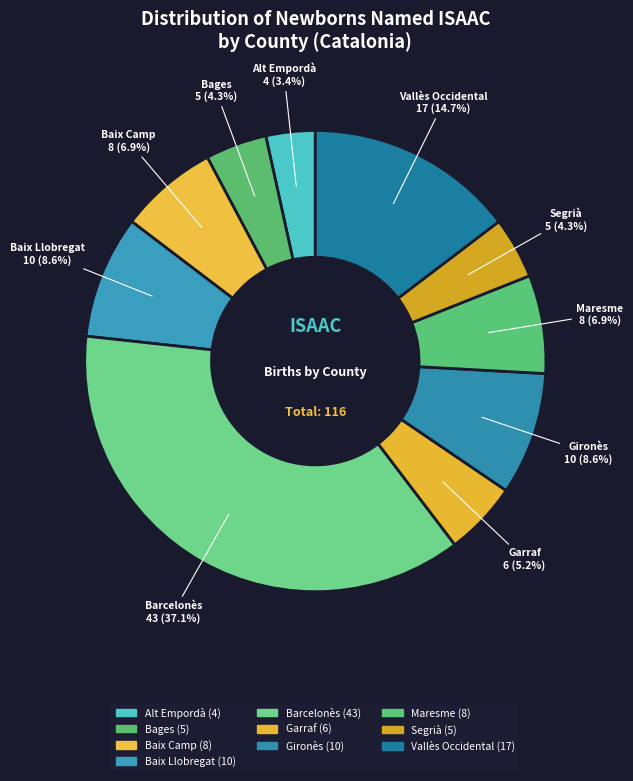

What is the change in value from Alt Empordà to Vallès Occidental?

+13